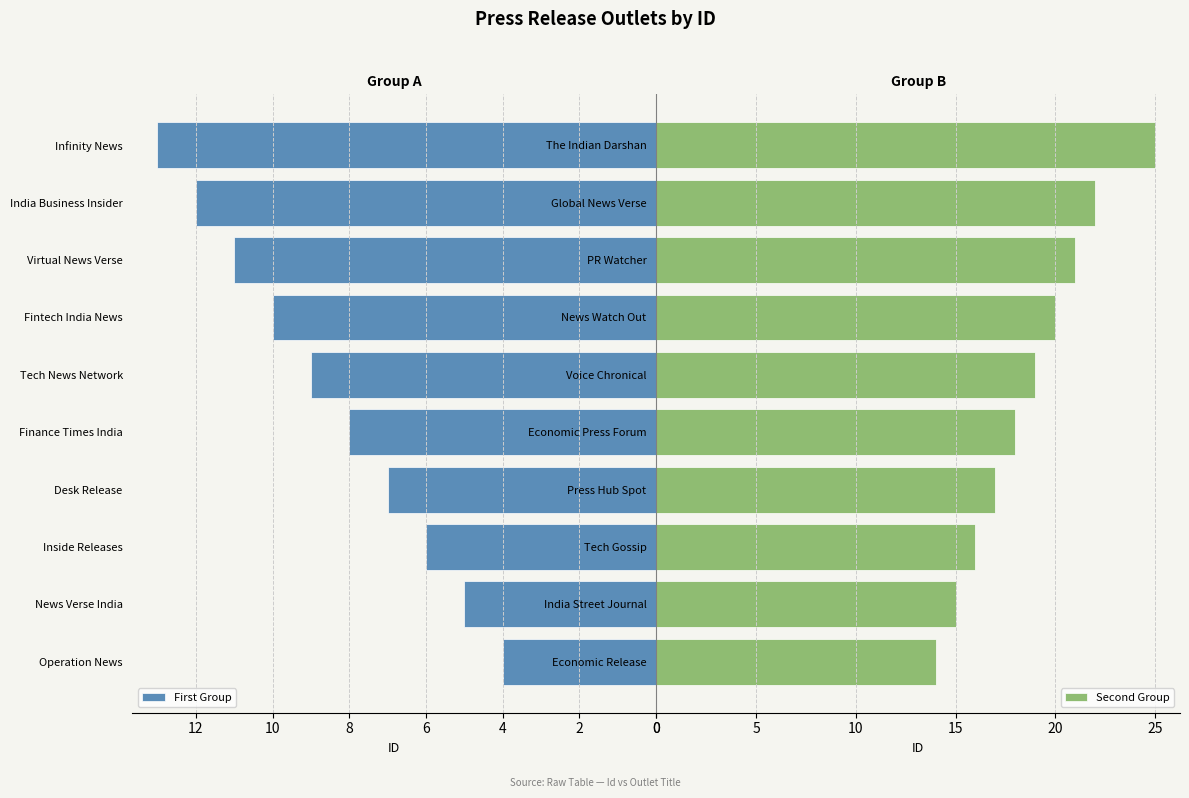

What is the approximate value of First Group at Finance Times India?

8